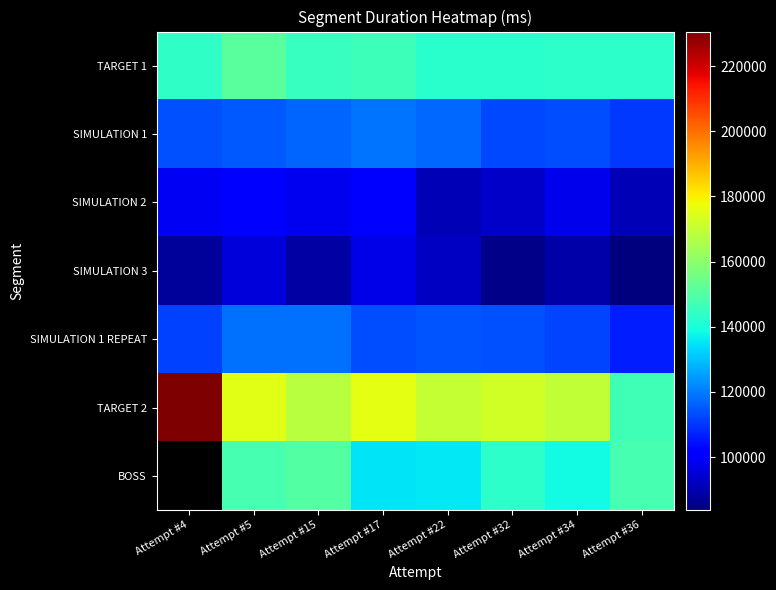

Rank the categories by SIMULATION 2 value from lowest to highest.

Attempt #22, Attempt #36, Attempt #32, Attempt #34, Attempt #15, Attempt #4, Attempt #17, Attempt #5